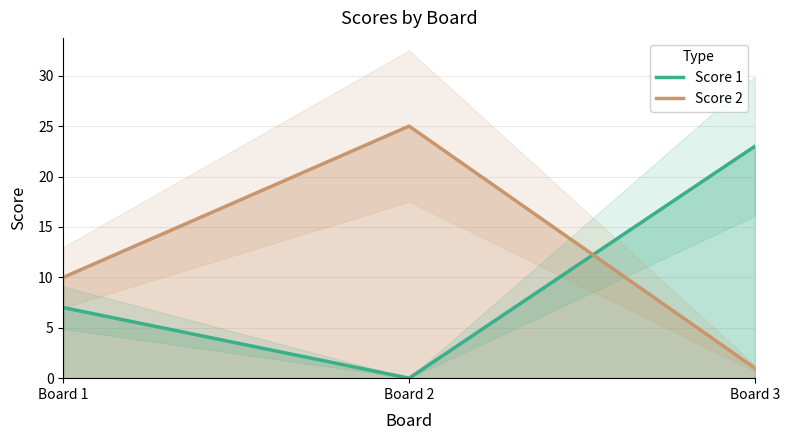

Which series has the largest range (max minus min)?

Score 2